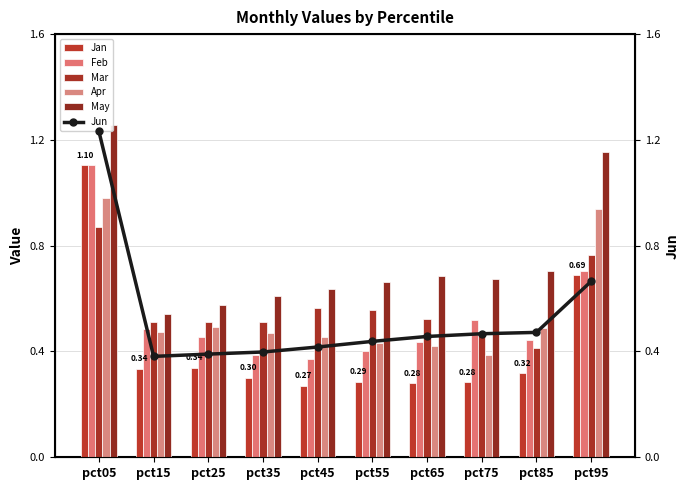

What is the sum of all Jan values?

4.2